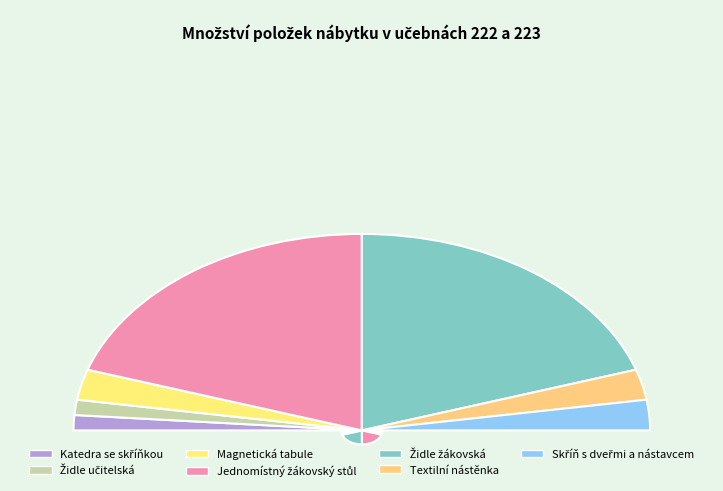

Which category has the biggest portion of the pie?

Jednomístný žákovský stůl